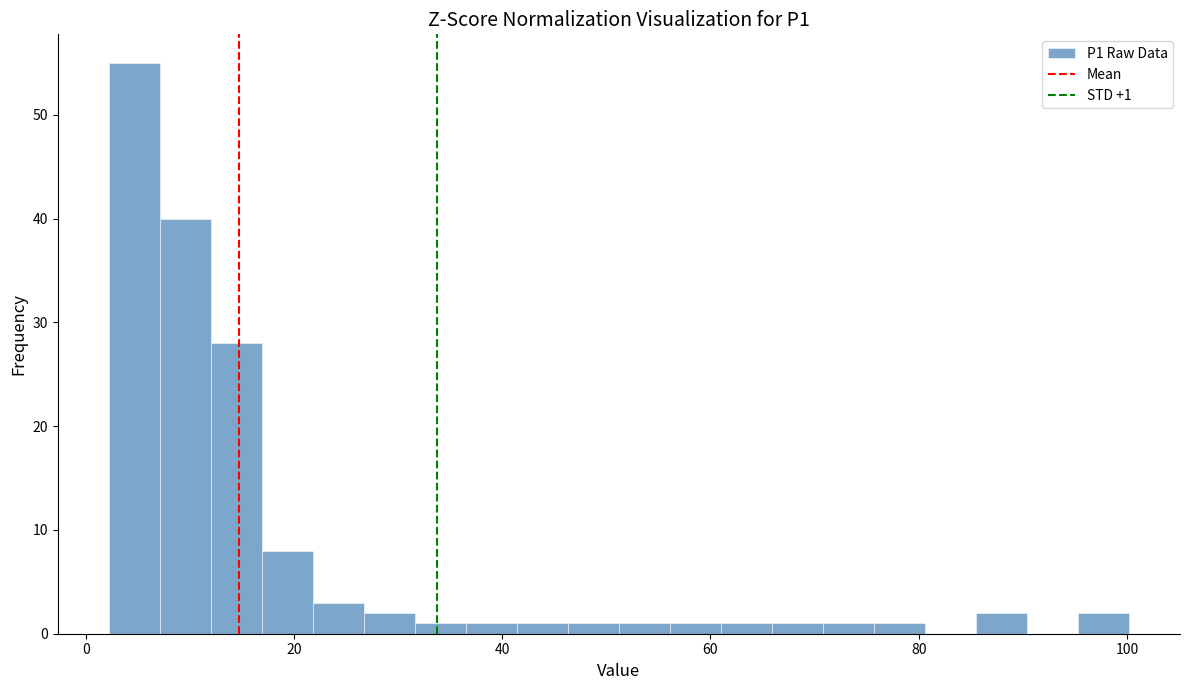

Read against the x-axis, roughly where is the centre of the tallest bar?

4